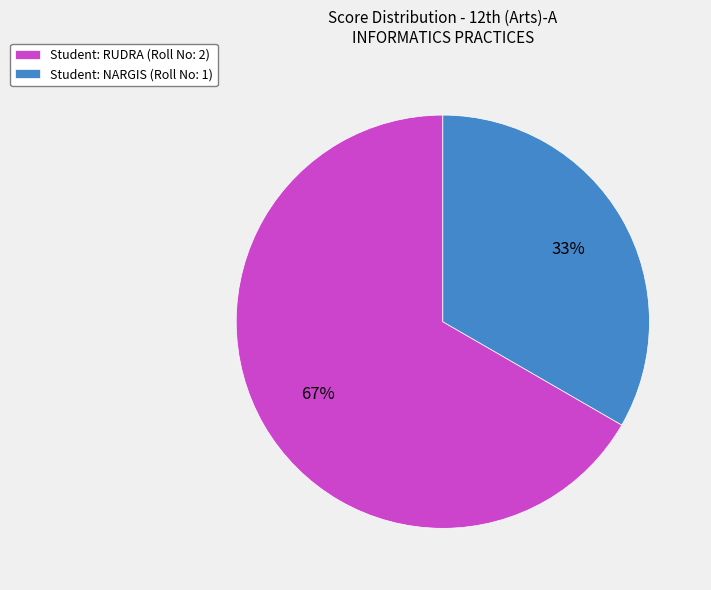

Count the number of slices in the pie.

2